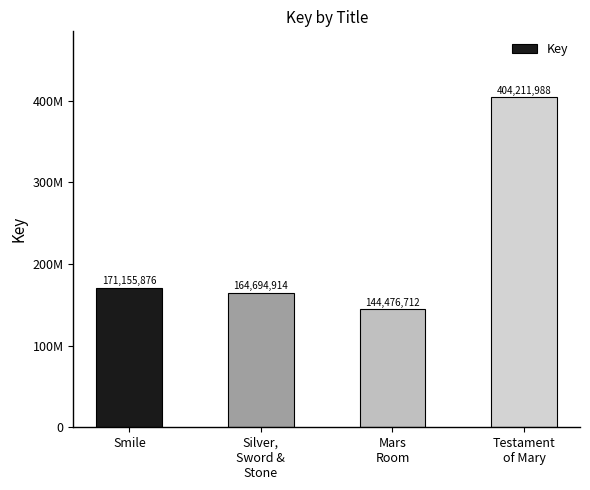

True or false: the data shows 234968839 at Smile.

False